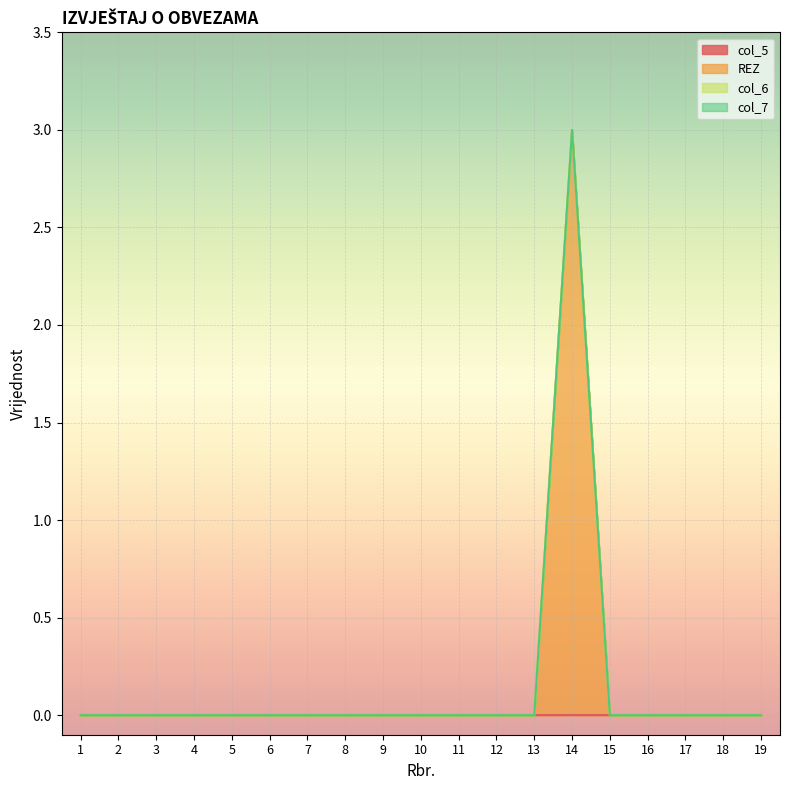

True or false: col_7 and col_6 intersect in this chart.

False